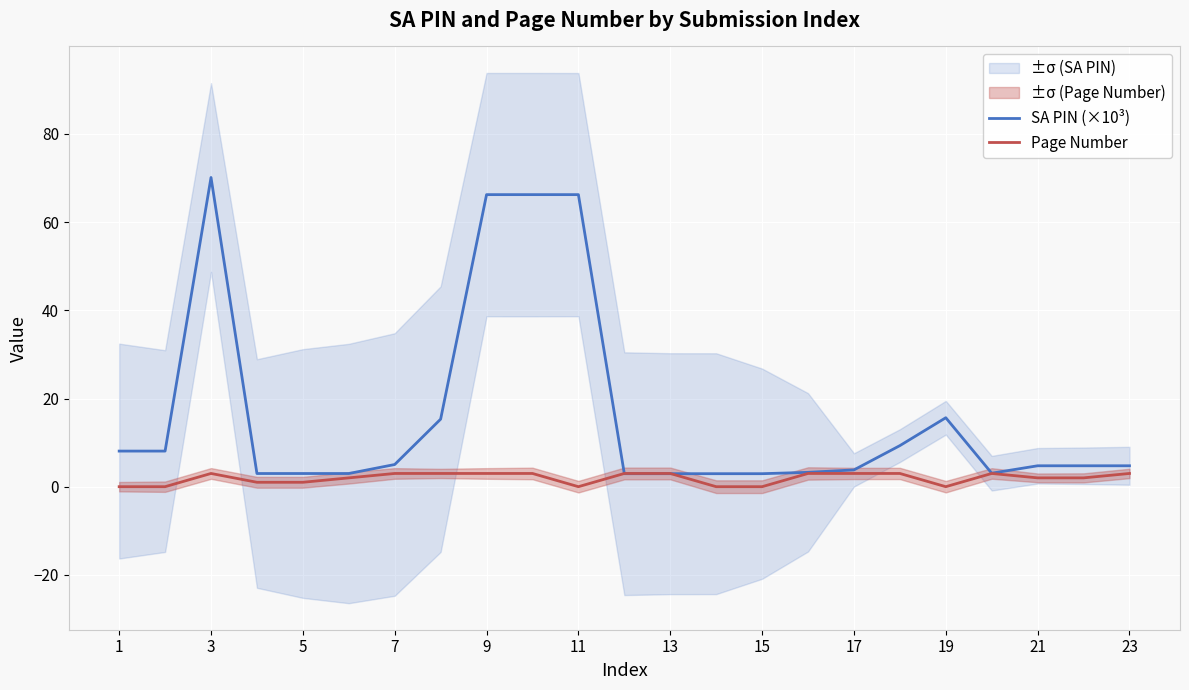

The SA PIN (×10³) series shows 4.7 at 21. True or false?

True